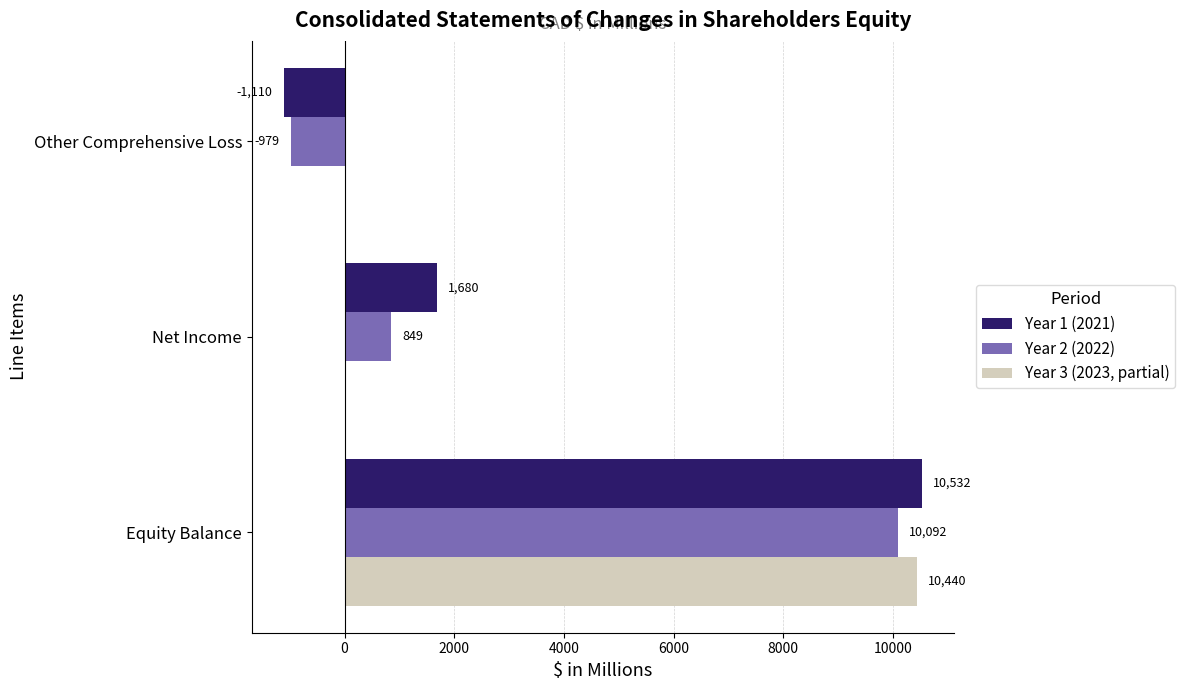

Read the Year 2 (2022) value at Other Comprehensive Loss, to the nearest 100.

-1000